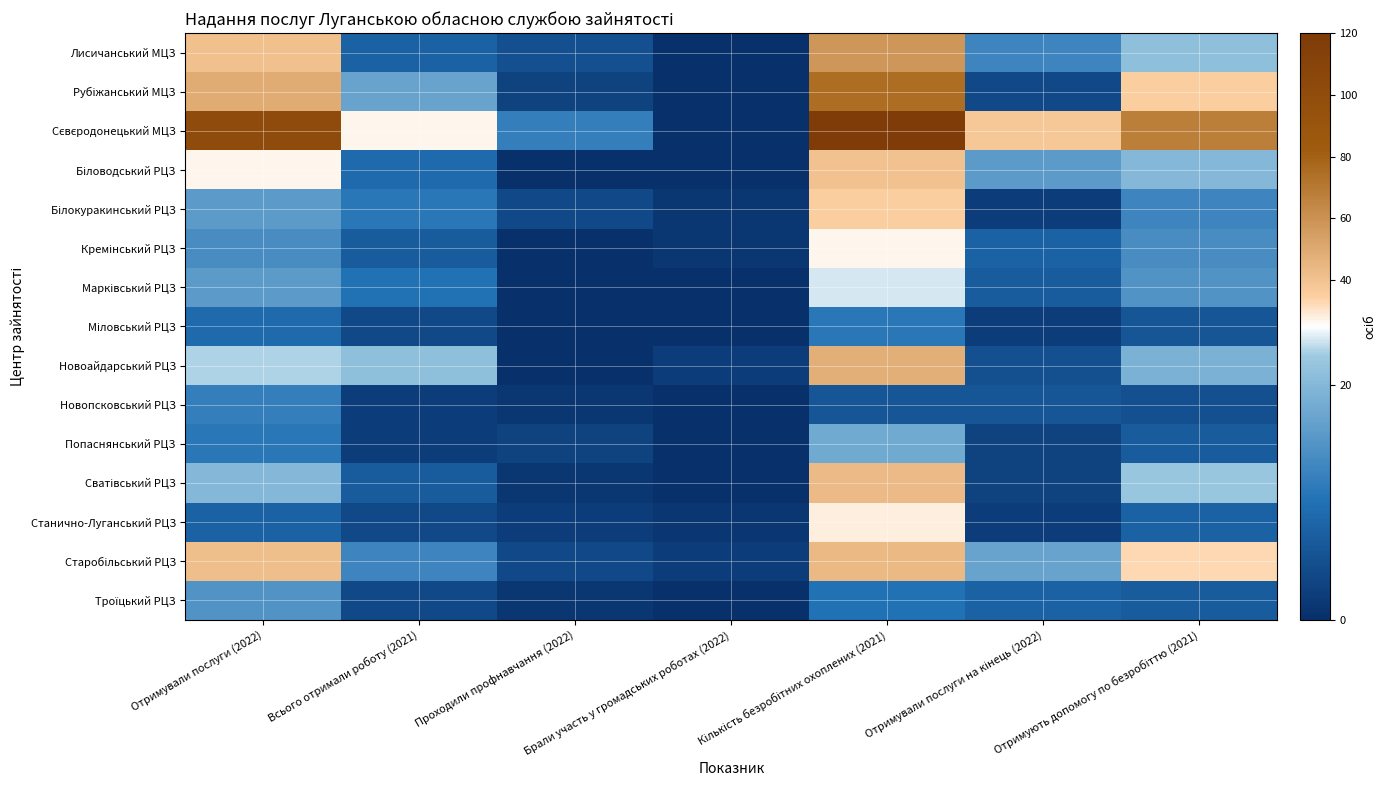

Rank the series by their maximum value, from highest to lowest.

Сєвєродонецький МЦЗ, Рубіжанський МЦЗ, Лисичанський МЦЗ, Новоайдарський РЦЗ, Старобільський РЦЗ, Сватівський РЦЗ, Біловодський РЦЗ, Білокуракинський РЦЗ, Станично-Луганський РЦЗ, Кремінський РЦЗ, Марківський РЦЗ, Попаснянський РЦЗ, Троїцький РЦЗ, Новопсковський РЦЗ, Міловський РЦЗ